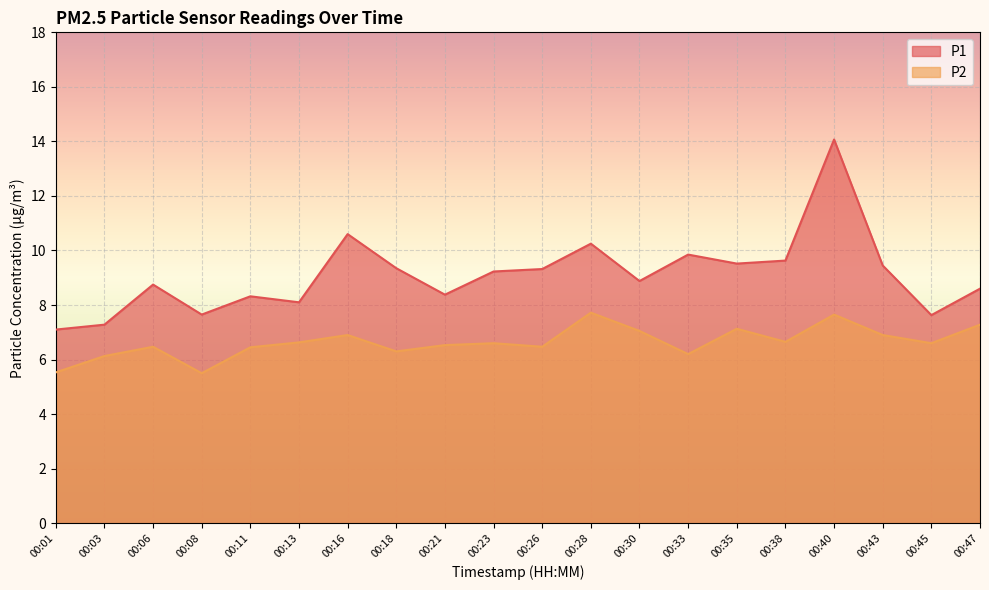

Which has a higher value, 00:21 or 00:30?

00:30